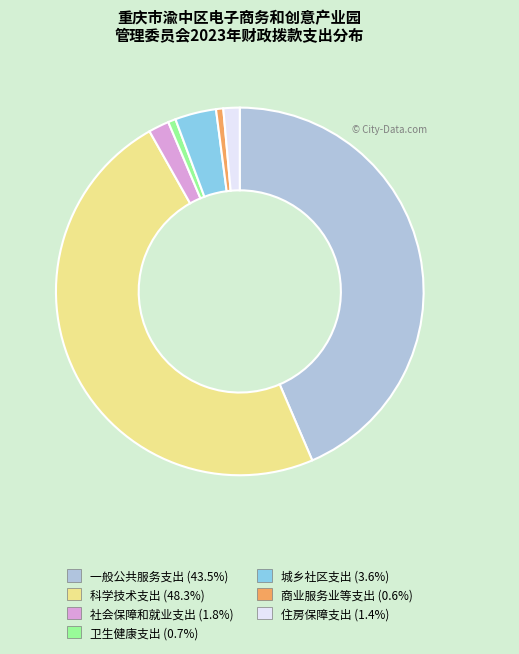

Count the number of slices in the pie.

7